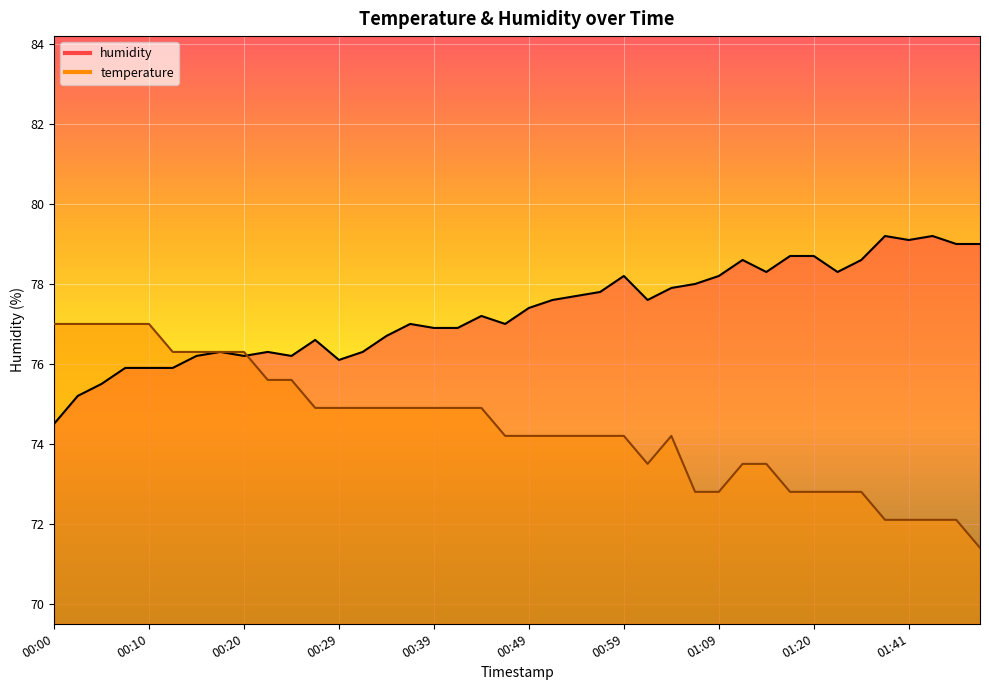

What is the difference between the maximum and minimum values in the temperature series?

5.6